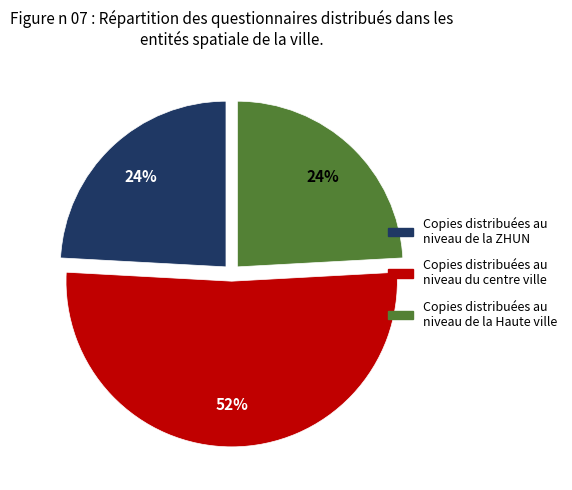

To the nearest percent, what portion does Copies distribuées au niveau de la ZHUN represent?

24%